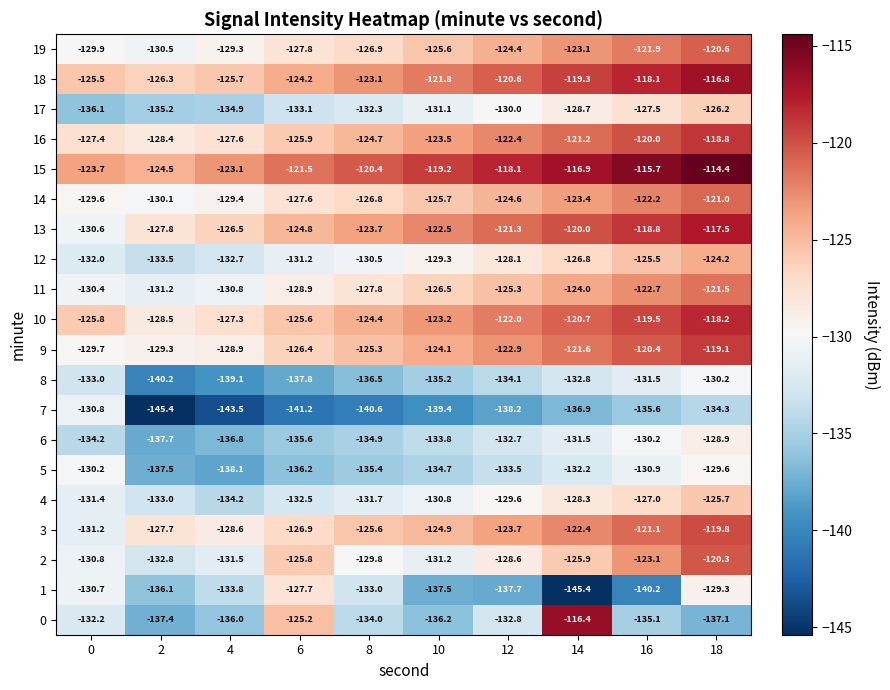

What is the smallest value displayed?

-145.4